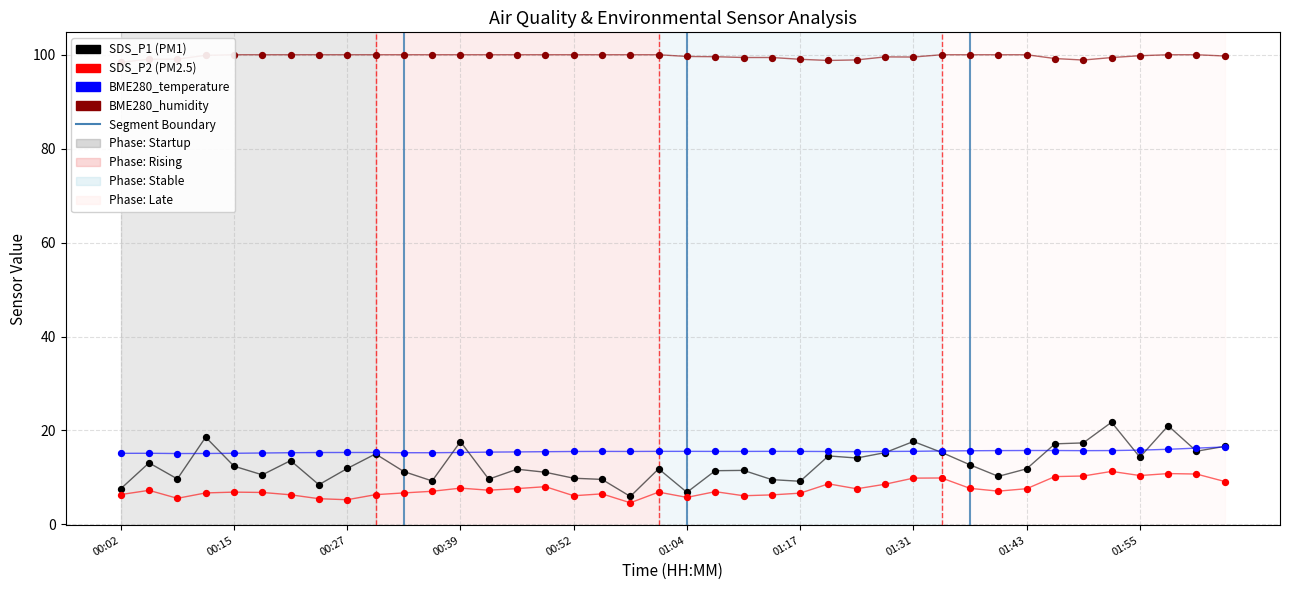

Which series has the largest total across all categories?

BME280_humidity